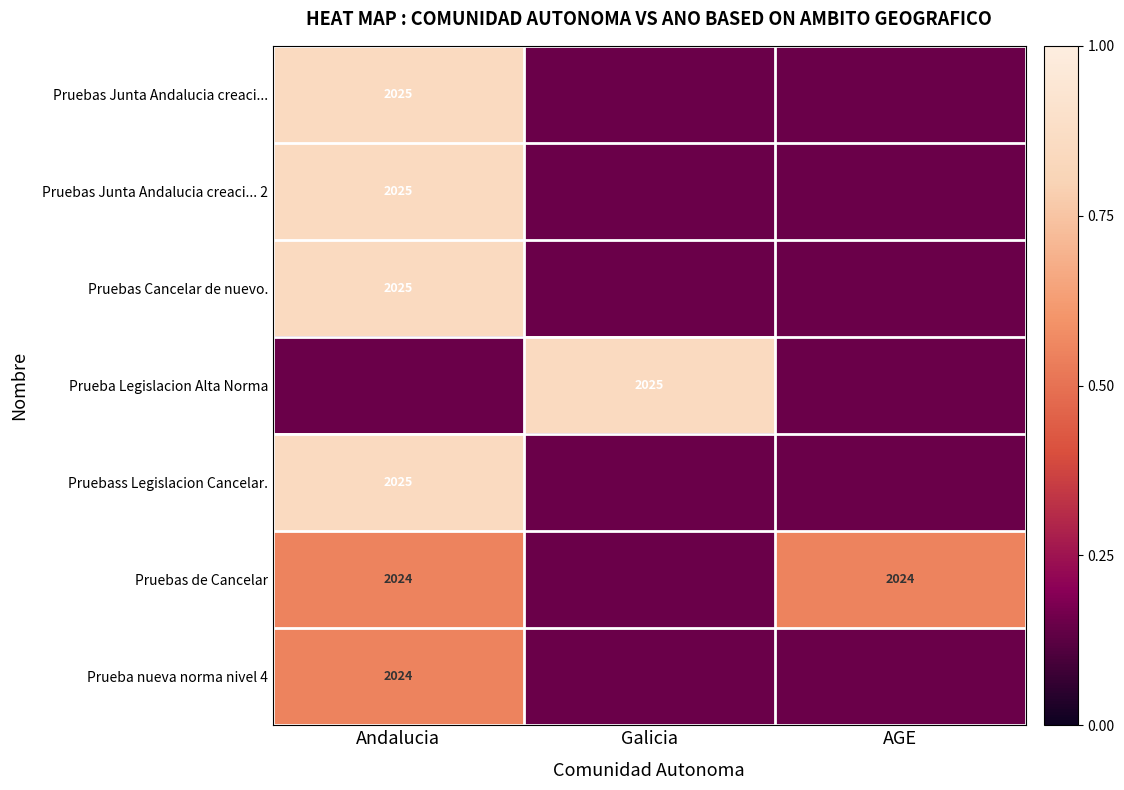

What is the difference between the Prueba Legislacion Alta Norma values at Galicia and AGE?

0.7